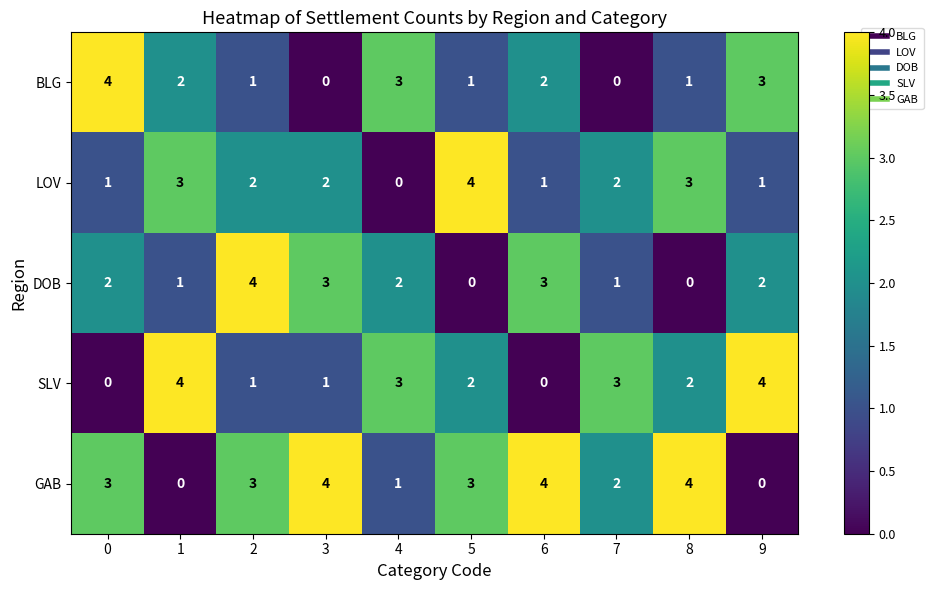

At 0, list the series in order from smallest to largest.

SLV, LOV, DOB, GAB, BLG